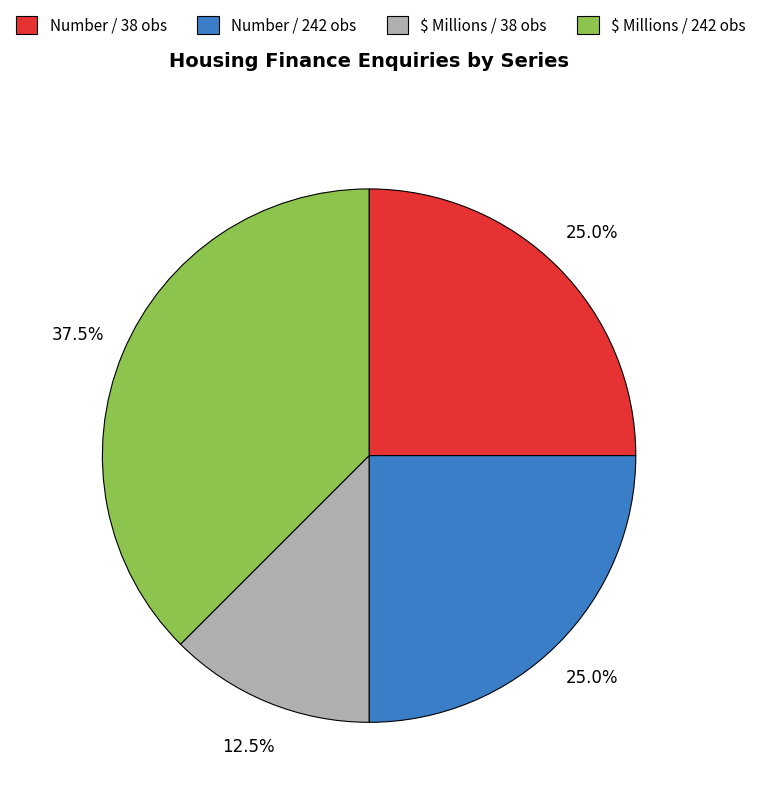

What is the ratio of the value at Number / 38 obs to the value at Number / 242 obs?

1.0